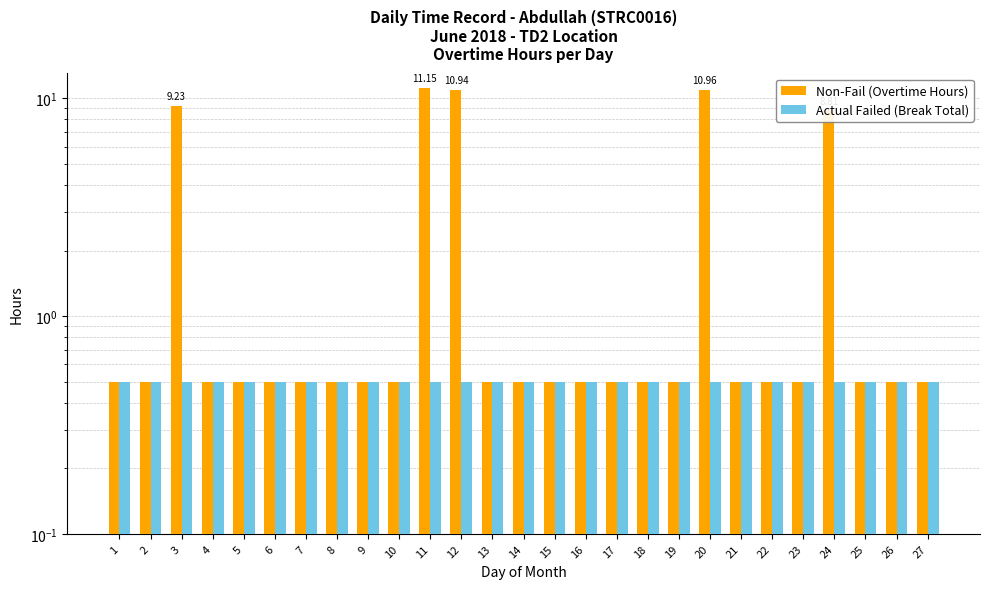

What is the average value of the Actual Failed (Break Total) series?

0.5